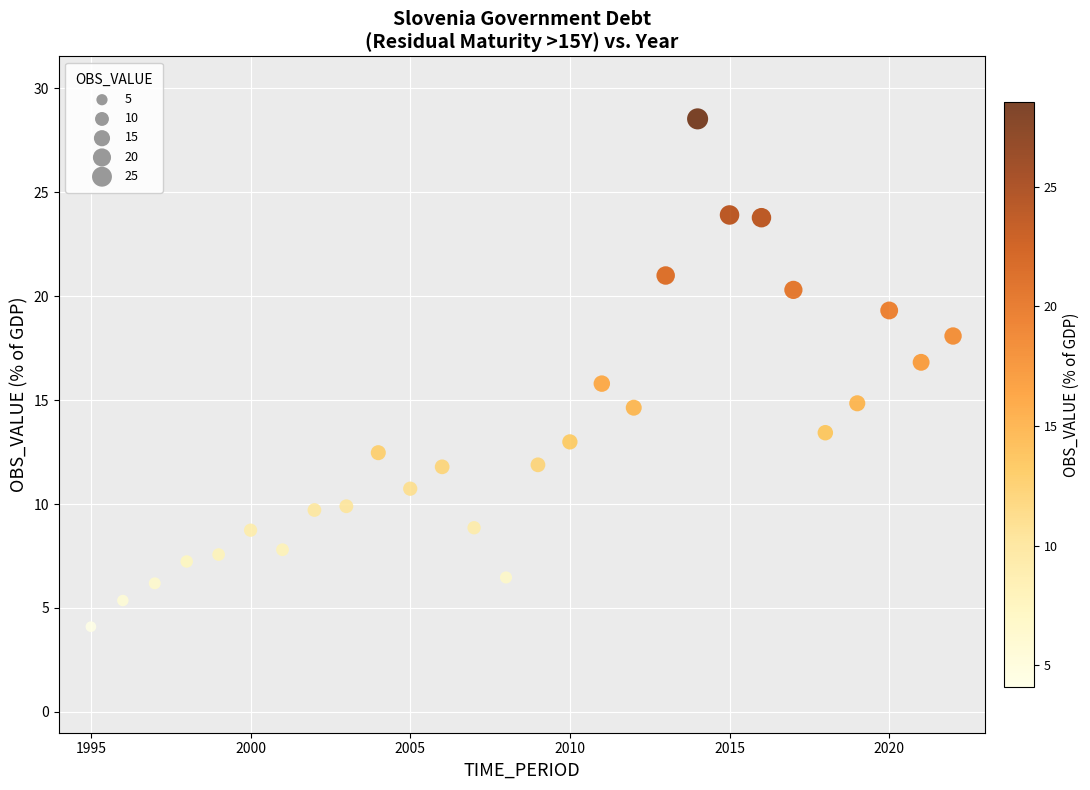

What is the range of X values (max minus min)?

27.0